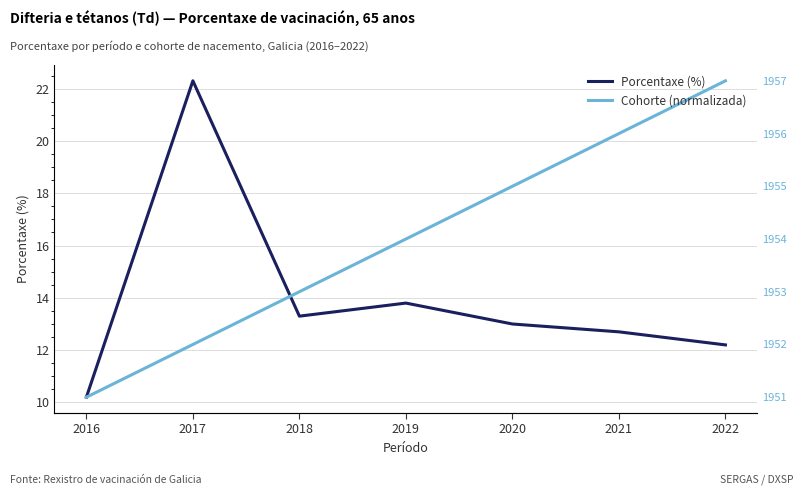

What is the difference between the Porcentaxe (%) values at 2020 and 2019?

0.8